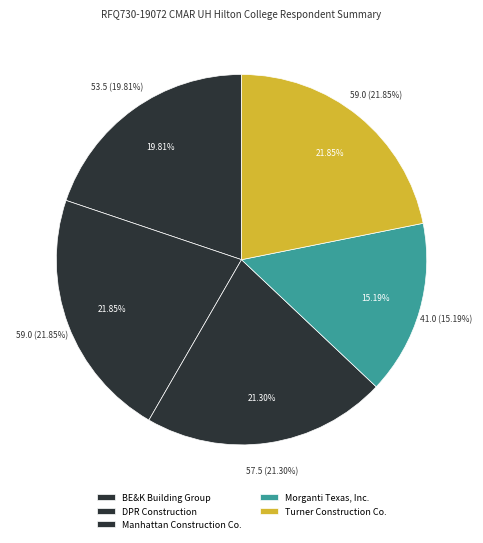

To the nearest percent, what is the average slice percentage?

20%